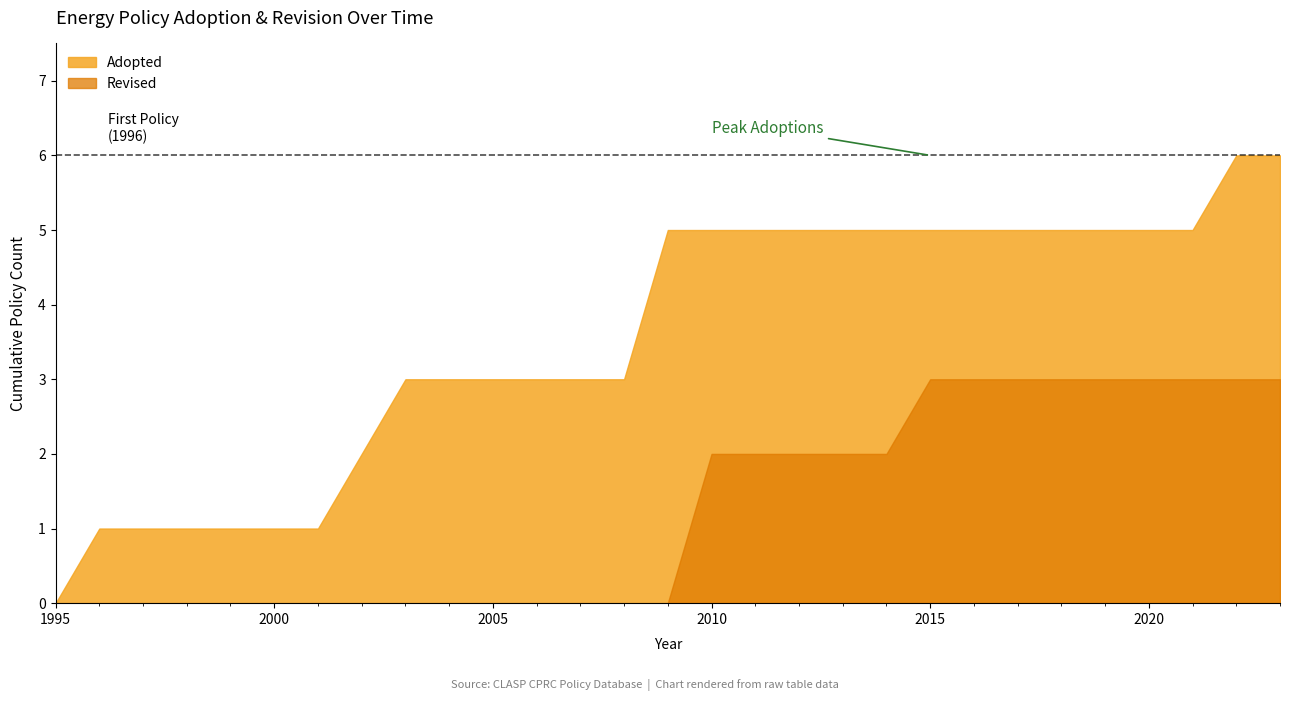

Which series has the largest total across all categories?

Adopted